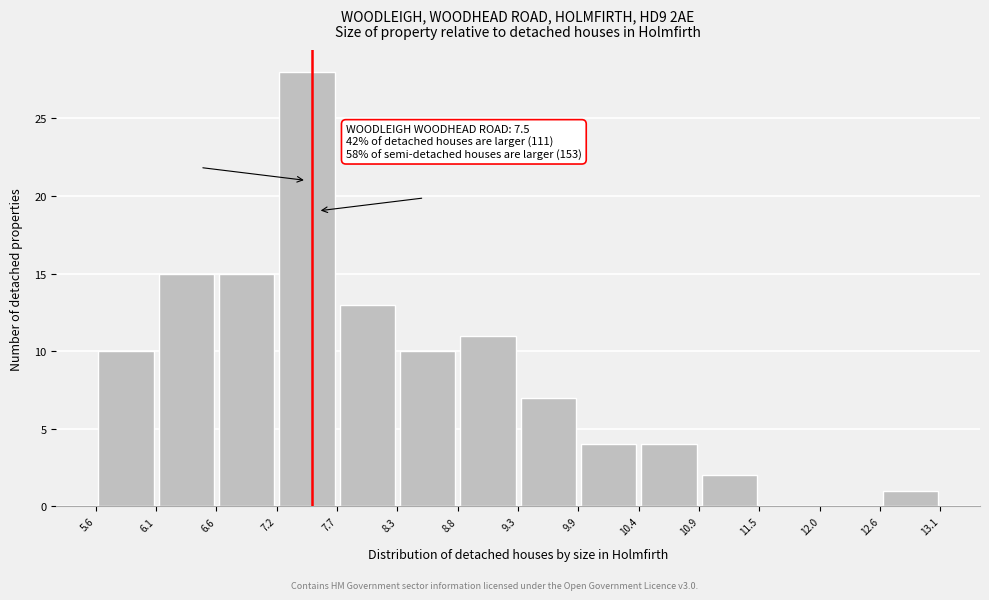

Which range on the x-axis has the tallest bar?

7.2 to 7.7